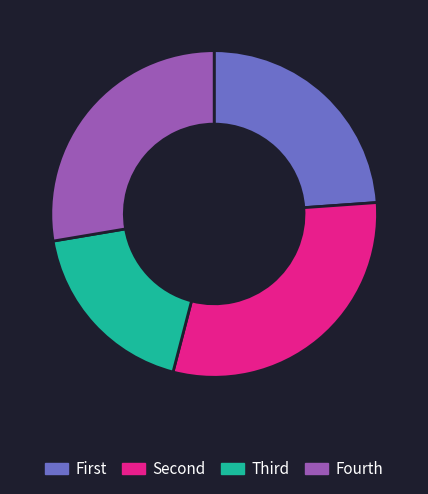

True or false: Fourth accounts for 21% of the total.

False